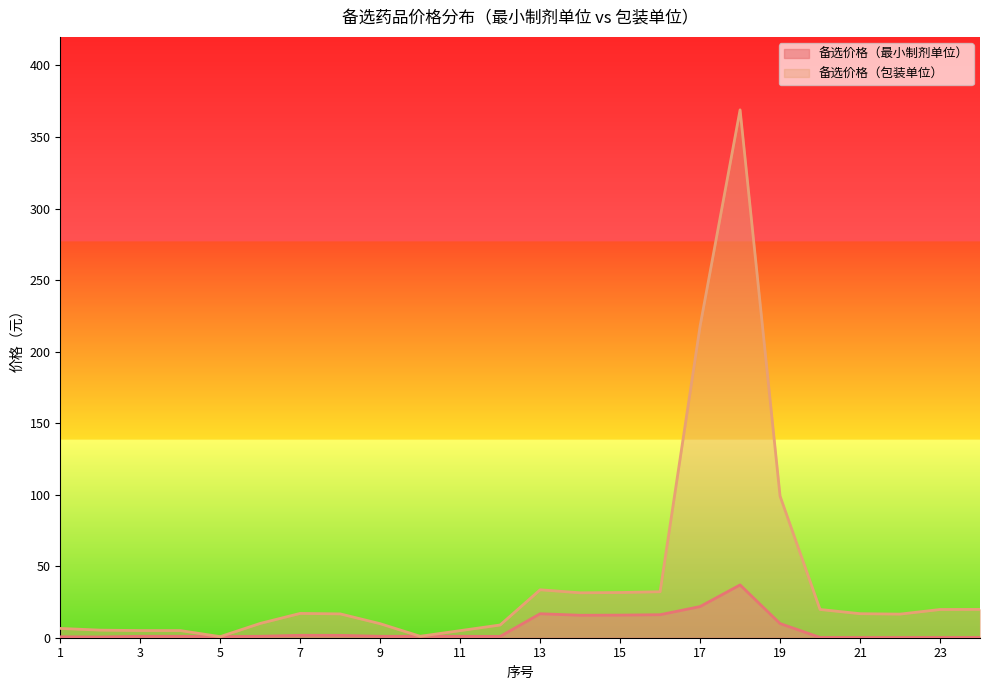

True or false: 备选价格（最小制剂单位） has more than 1 points higher than both neighbors.

True